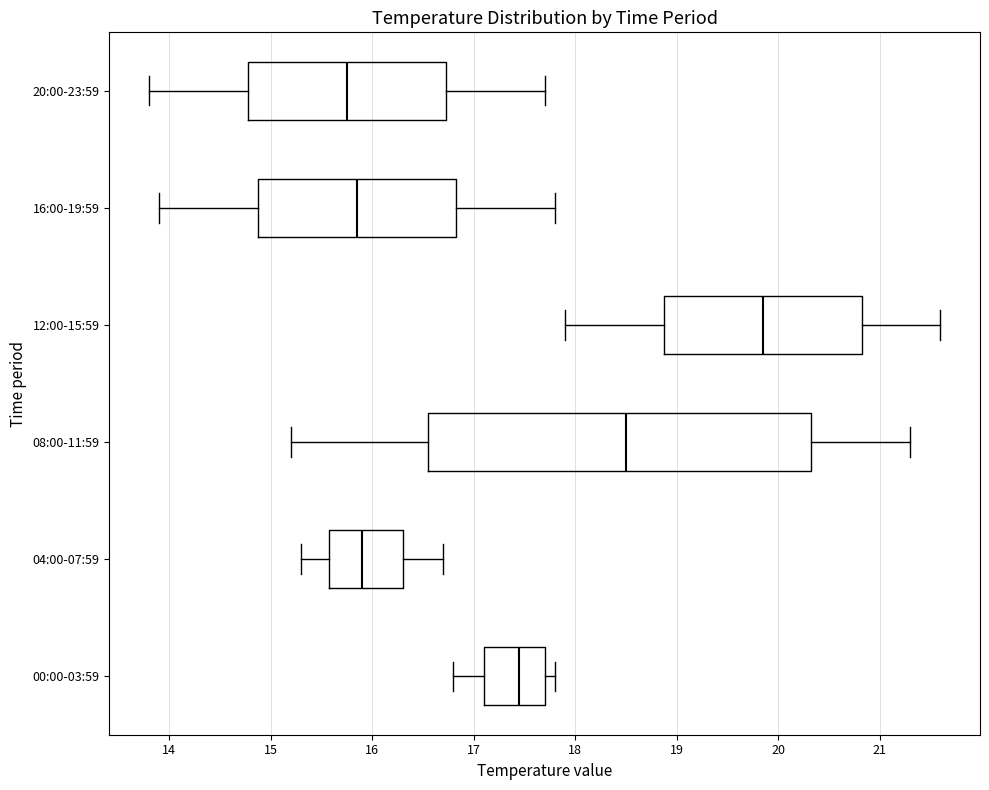

Reading bottom to top, transcribe this box plot: for each box, give where its median line is, the range the box spans, and where its two whiskers end, as read against the x-axis. The values are not printed on the chart, so give them approximately, as read against the axis.

00:00-03:59: median 17.5, box 17.1 to 17.7, whiskers 16.8 to 17.8
04:00-07:59: median 15.9, box 15.6 to 16.3, whiskers 15.3 to 16.7
08:00-11:59: median 18.5, box 16.6 to 20.3, whiskers 15.2 to 21.3
12:00-15:59: median 19.9, box 18.9 to 20.8, whiskers 17.9 to 21.6
16:00-19:59: median 15.9, box 14.9 to 16.8, whiskers 13.9 to 17.8
20:00-23:59: median 15.8, box 14.8 to 16.7, whiskers 13.8 to 17.7